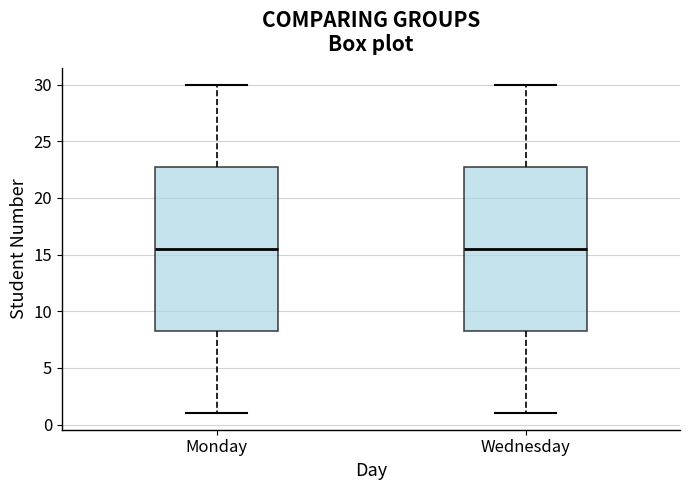

Reading left to right, transcribe this box plot: for each box, give where its median line is, the range the box spans, and where its two whiskers end, as read against the y-axis. The values are not printed on the chart, so give them approximately, as read against the axis.

Monday: median 15.5, box 8.5 to 23.0, whiskers 1.0 to 30.0
Wednesday: median 15.5, box 8.5 to 23.0, whiskers 1.0 to 30.0